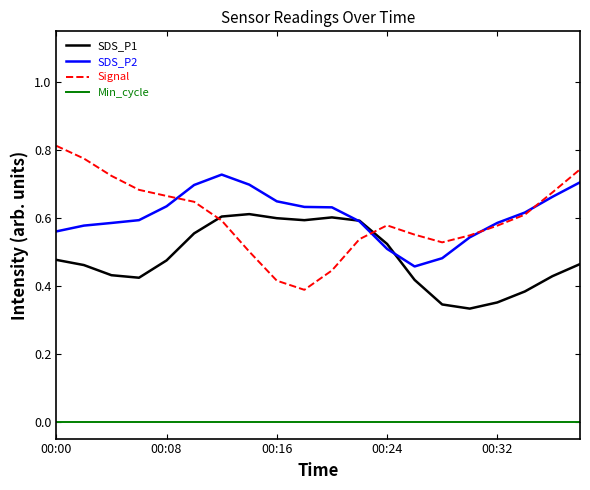

Which series has the widest spread of values?

Signal